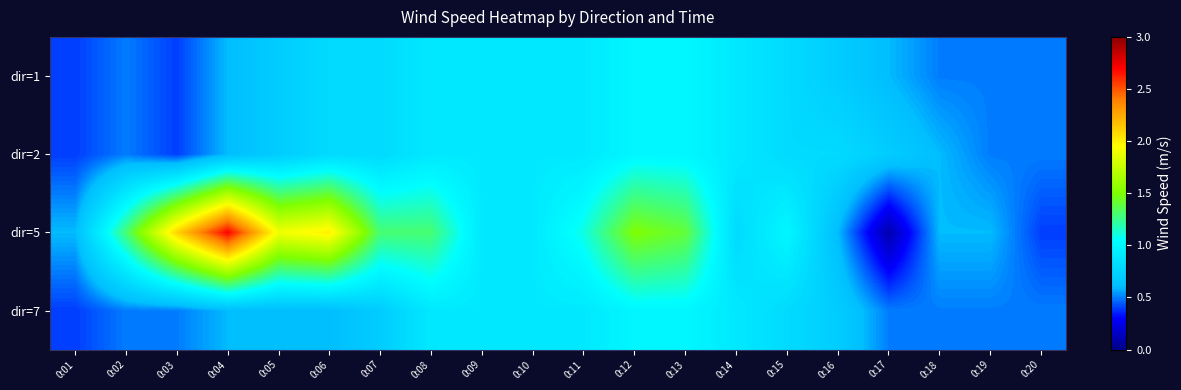

Between 0:03 and 0:12, which is larger?

0:12